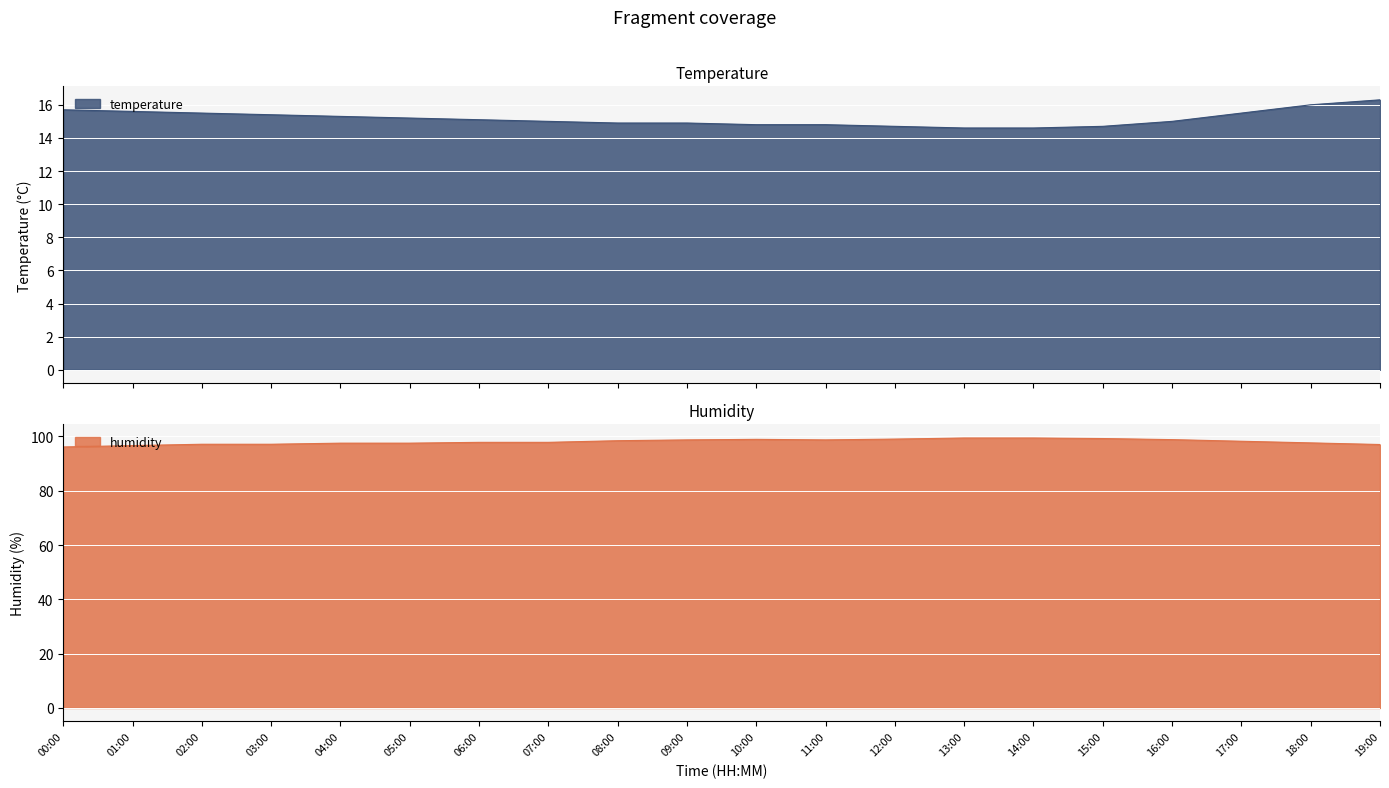

List the series in order of their overall mean, lowest first.

temperature, humidity